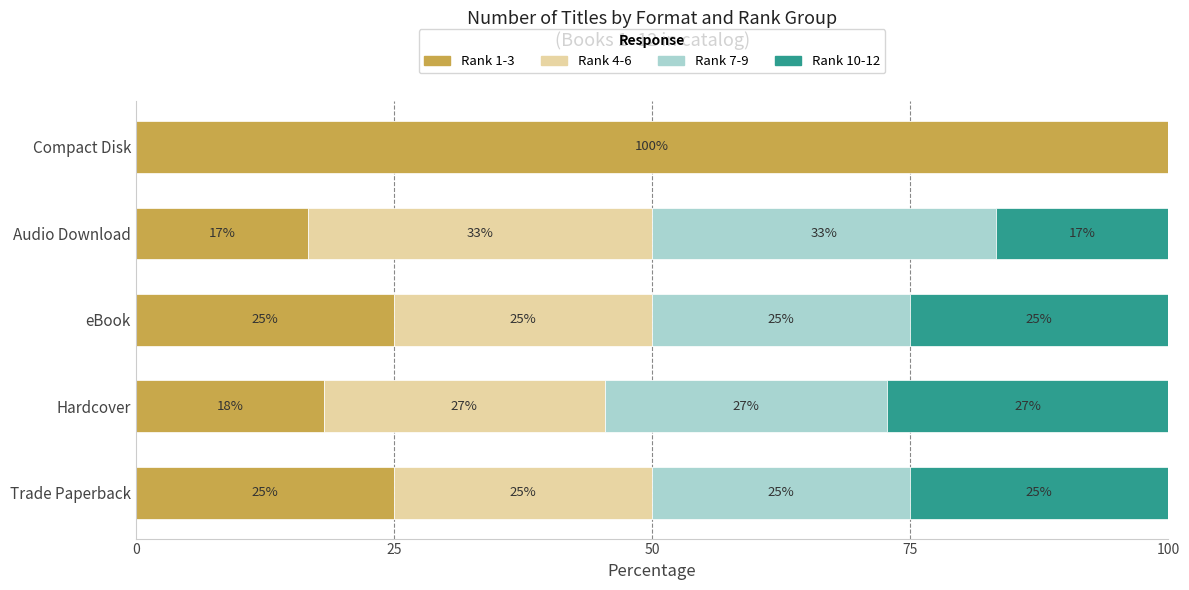

How many categories are shown in the chart?

5